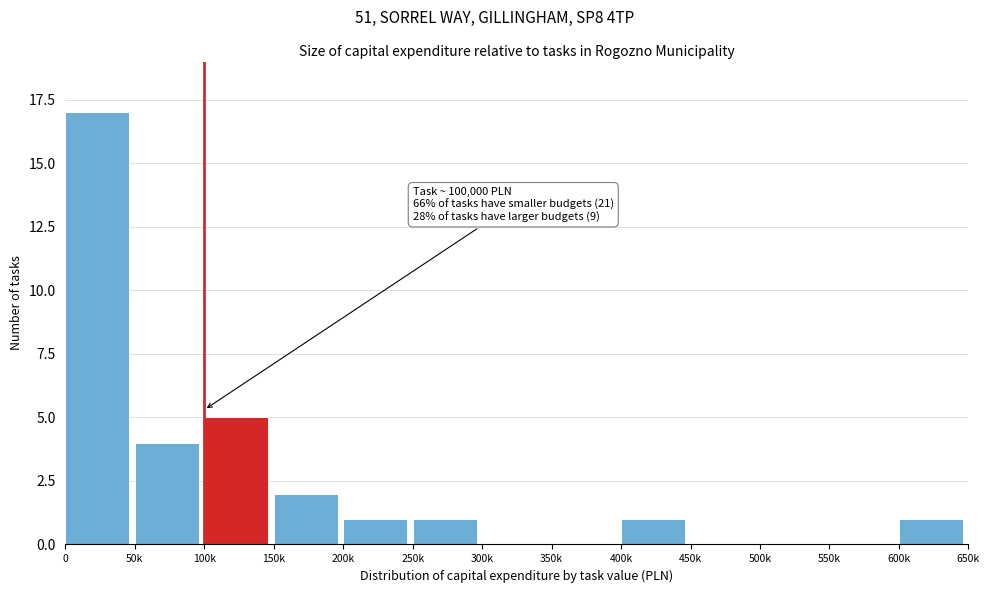

Reading left to right, extract all data points from this chart.

0=17	50k=4	100k=5	150k=2	200k=1	250k=1	300k=0	350k=0	400k=1	450k=0	500k=0	550k=0	600k=1